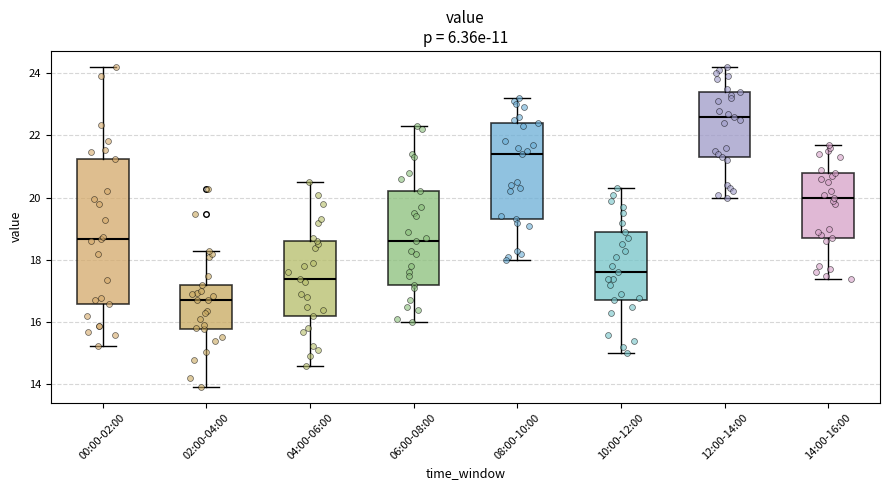

Reading left to right, read every box against the y-axis: the position of its median line, the range the box covers, and the ends of its whiskers. The values are not printed on the chart, so give them approximately, as read against the axis.

00:00-02:00: median 18.6, box 16.6 to 21.2, whiskers 15.2 to 24.2
02:00-04:00: median 16.8, box 15.8 to 17.2, whiskers 14.0 to 18.4
04:00-06:00: median 17.4, box 16.2 to 18.6, whiskers 14.6 to 20.6
06:00-08:00: median 18.6, box 17.2 to 20.2, whiskers 16.0 to 22.4
08:00-10:00: median 21.4, box 19.4 to 22.4, whiskers 18.0 to 23.2
10:00-12:00: median 17.6, box 16.8 to 19.0, whiskers 15.0 to 20.4
12:00-14:00: median 22.6, box 21.4 to 23.4, whiskers 20.0 to 24.2
14:00-16:00: median 20.0, box 18.8 to 20.8, whiskers 17.4 to 21.8